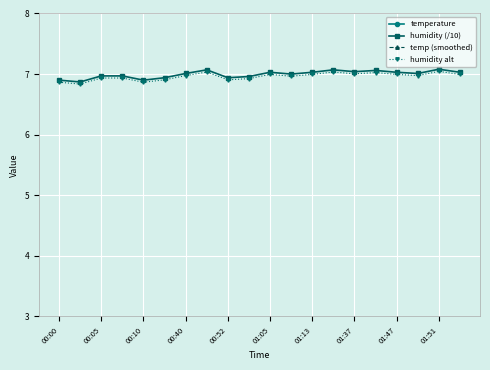

What is the minimum value for humidity (/10)?

6.9